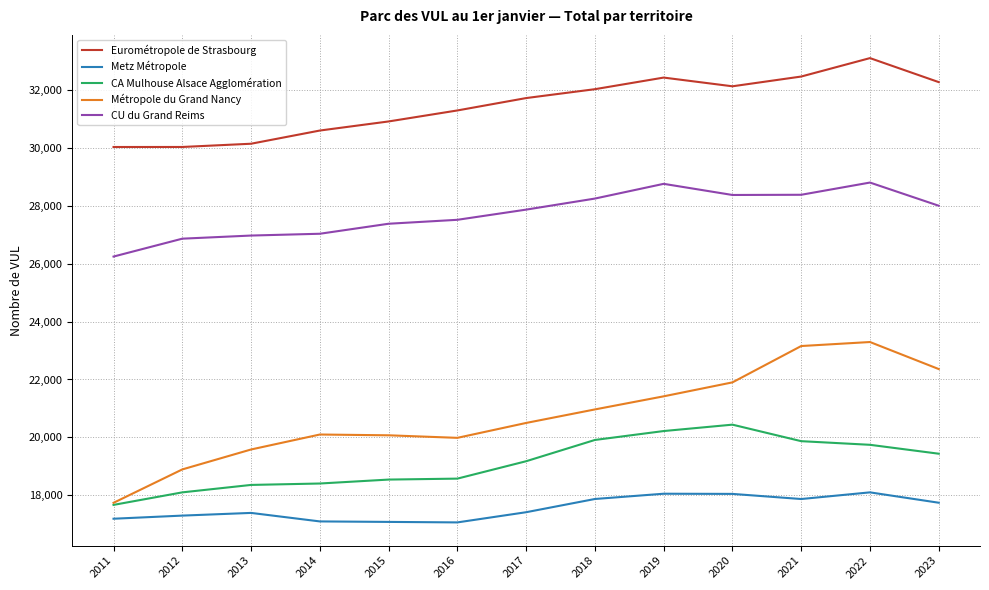

Which series has the largest total across all categories?

Eurométropole de Strasbourg